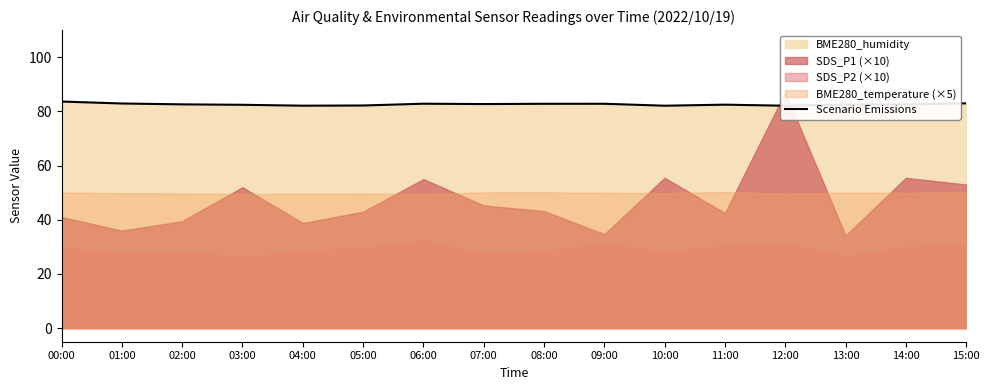

How many data points does each series have?

16